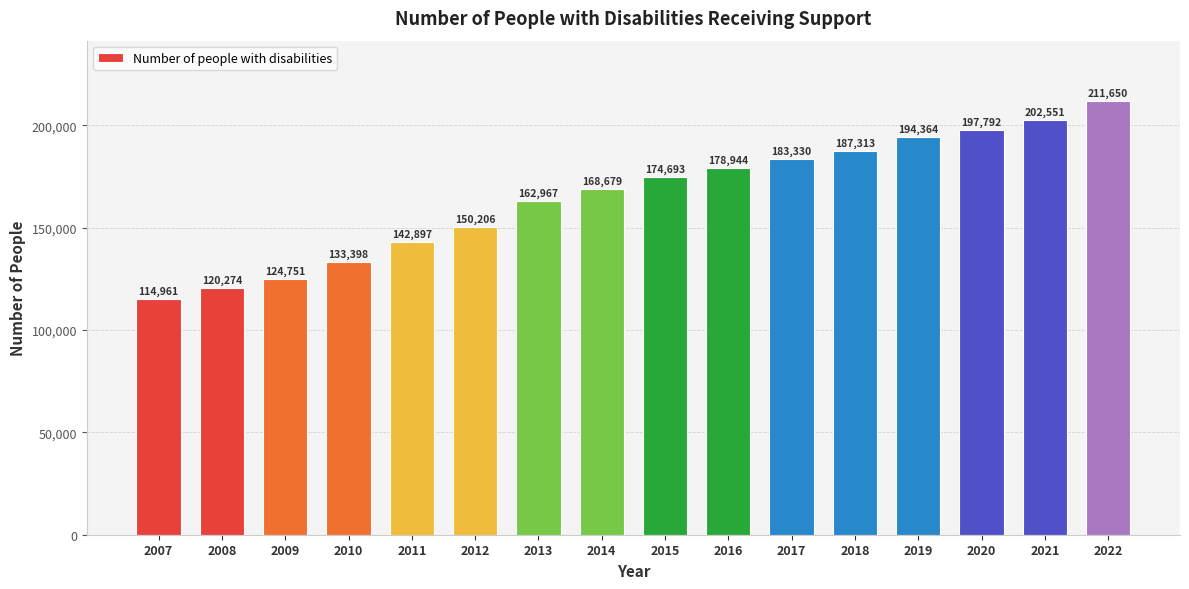

The value at 2013 is 162967. True or false?

True